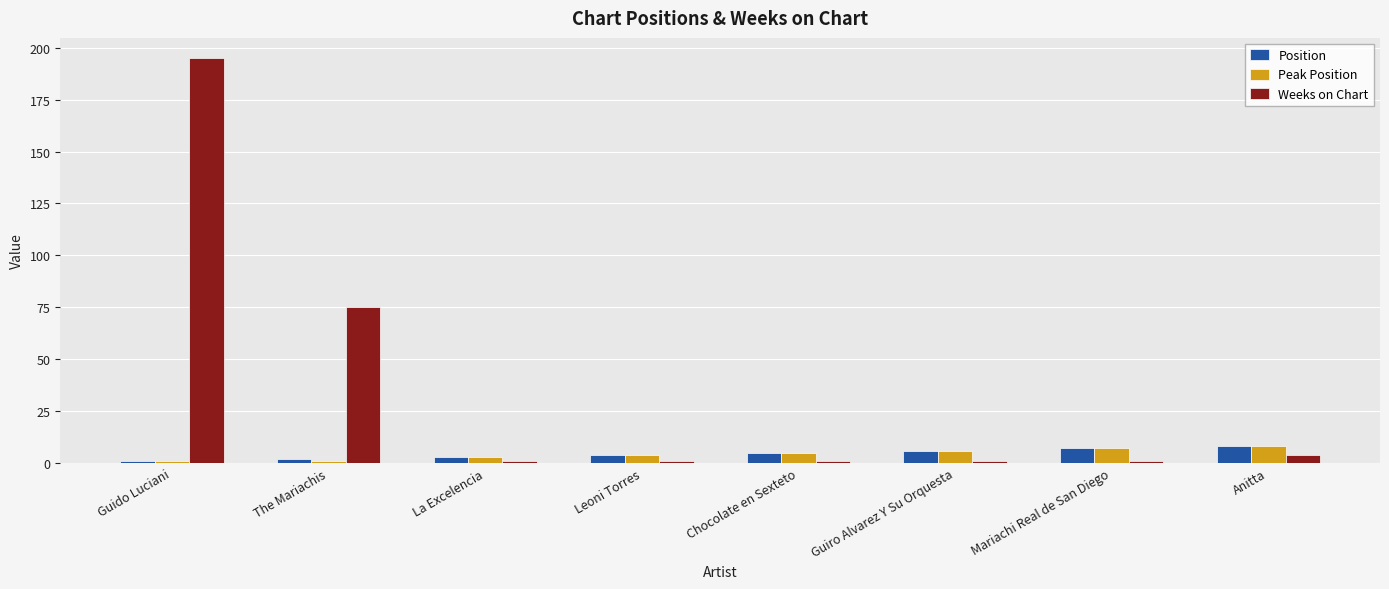

What is the total value across all series at Chocolate en Sexteto?

11